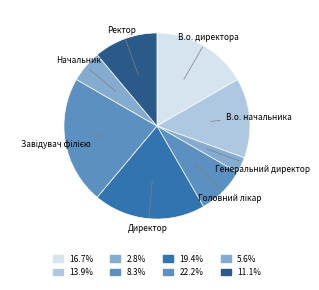

Is there any slice that represents more than half of the pie?

No